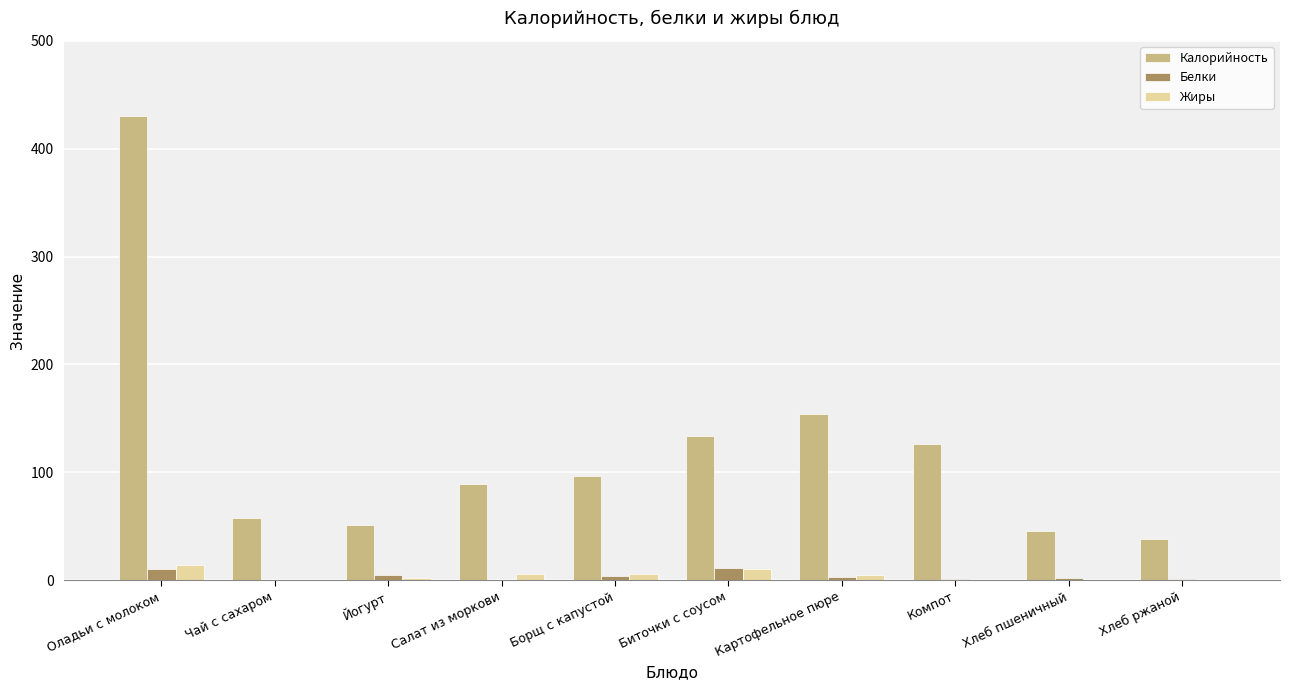

At which label is Калорийность closest to 234?

Картофельное пюре